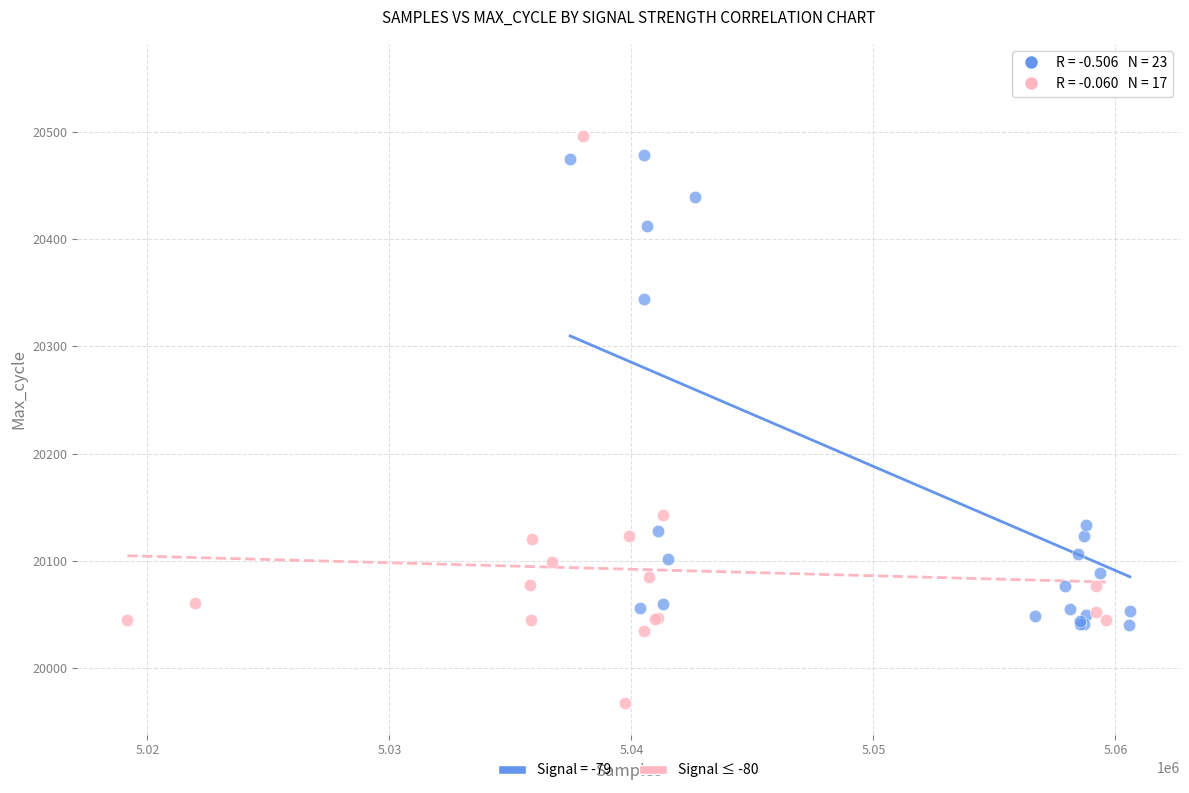

Which series contains the highest Y value?

Signal = -79